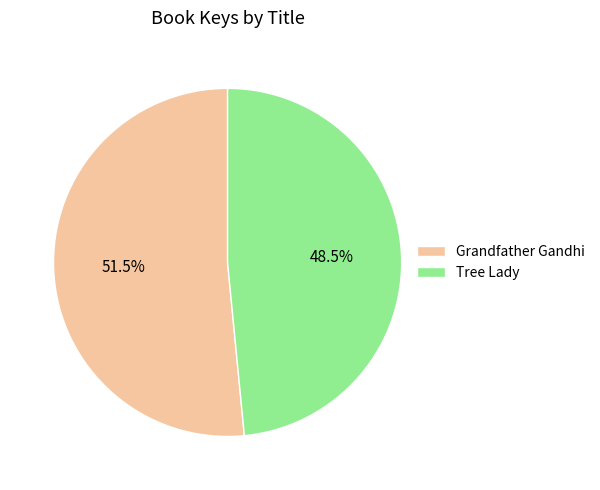

What portion of the pie excludes Grandfather Gandhi?

48.5%